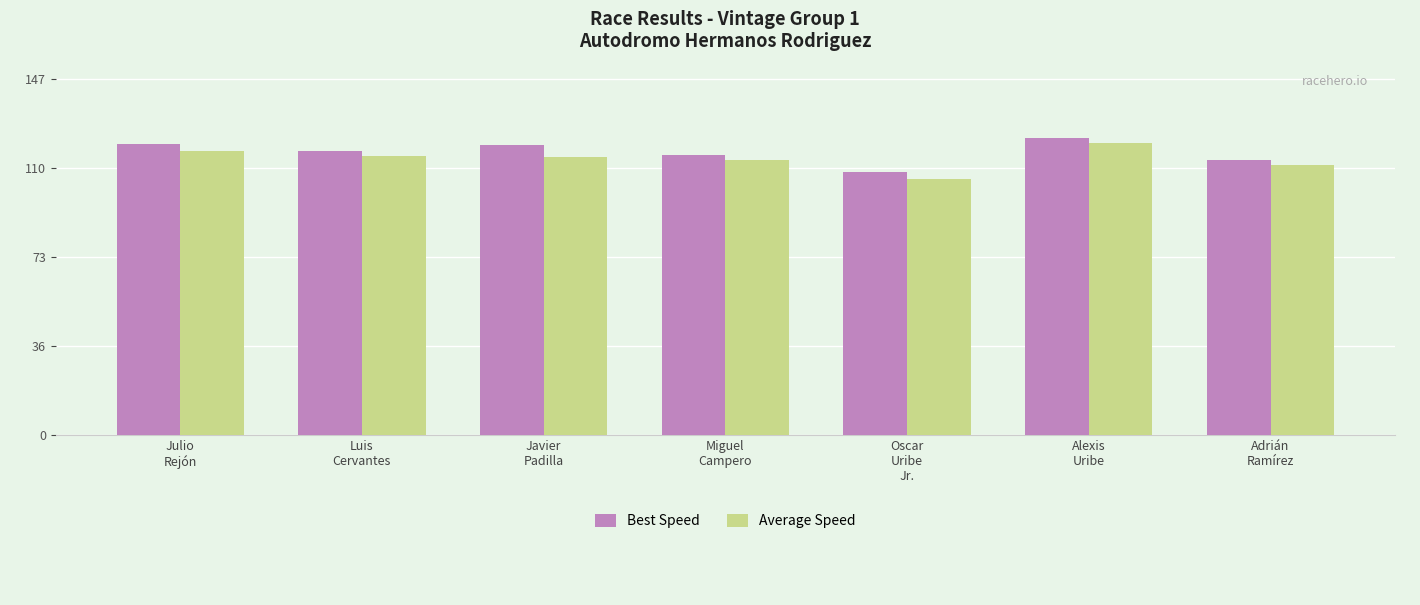

At how many categories does at least one series exceed 106?

7